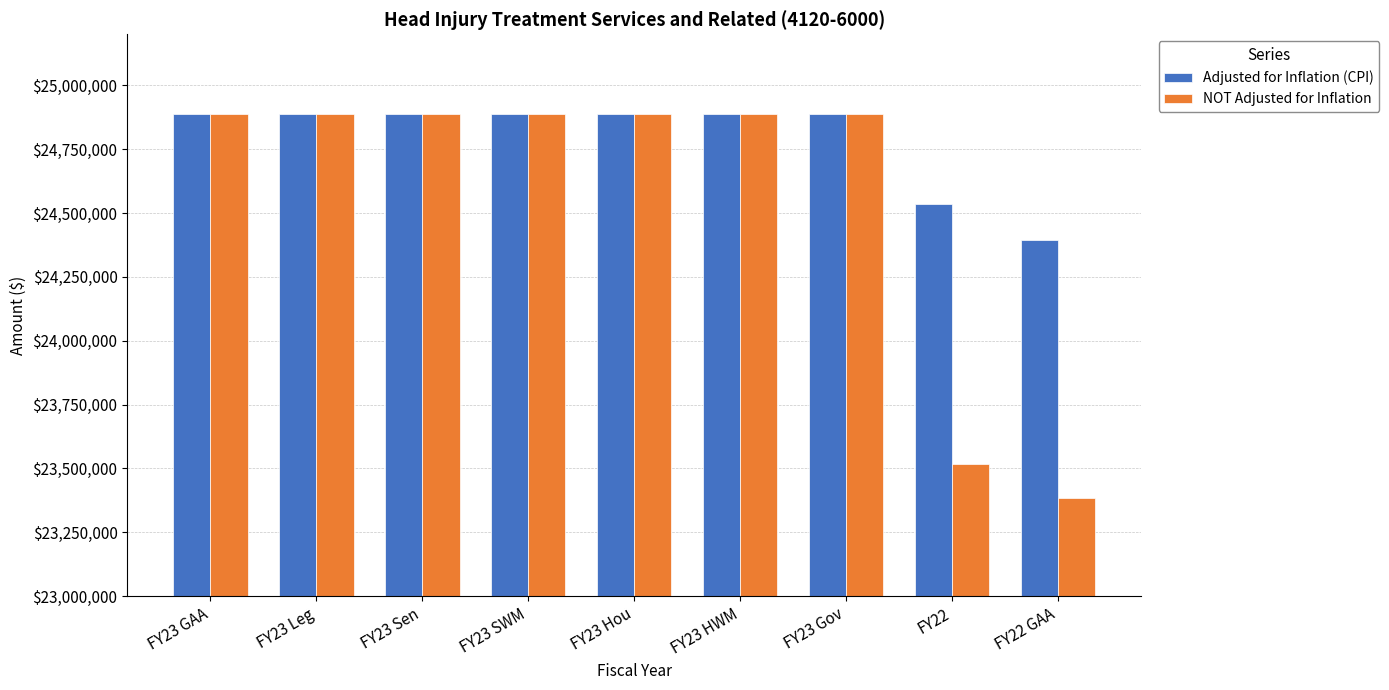

How many groups of bars are there?

9